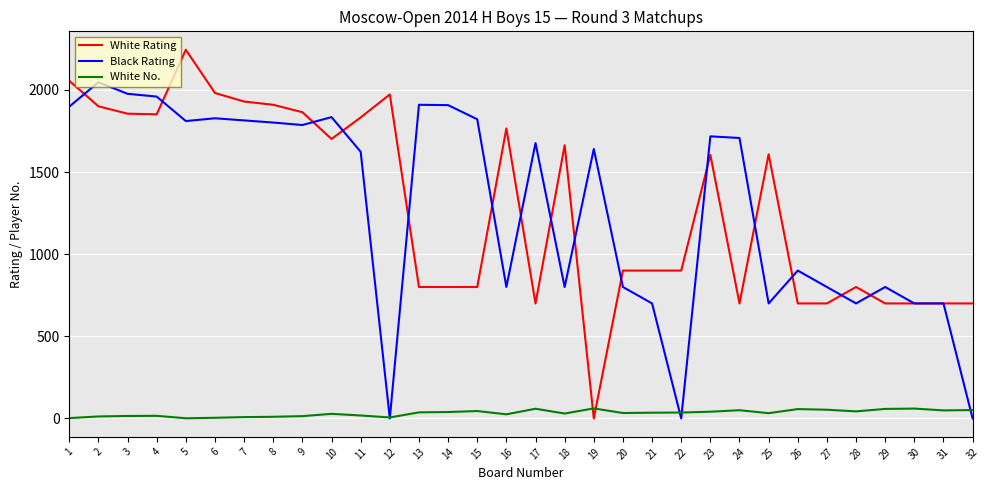

What is the difference between the second highest and second lowest values in the White No. series?

58